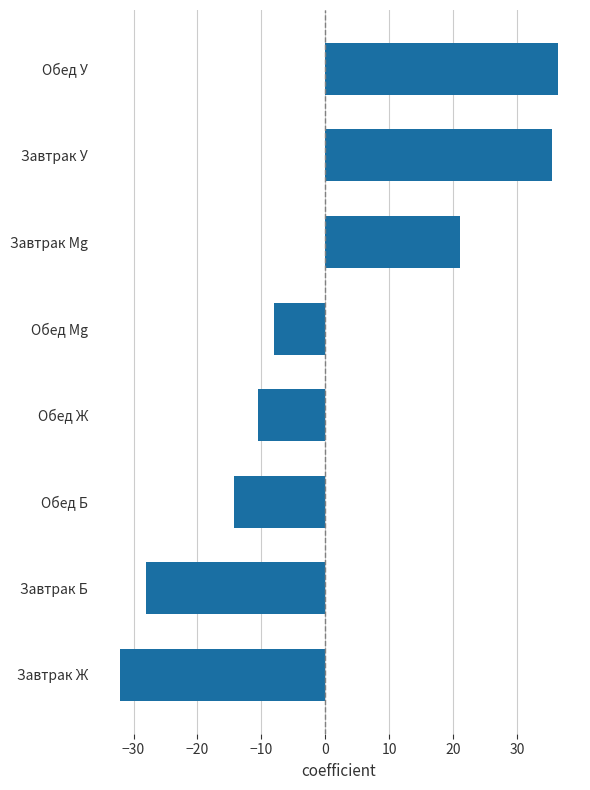

What is the greatest value displayed?

36.4